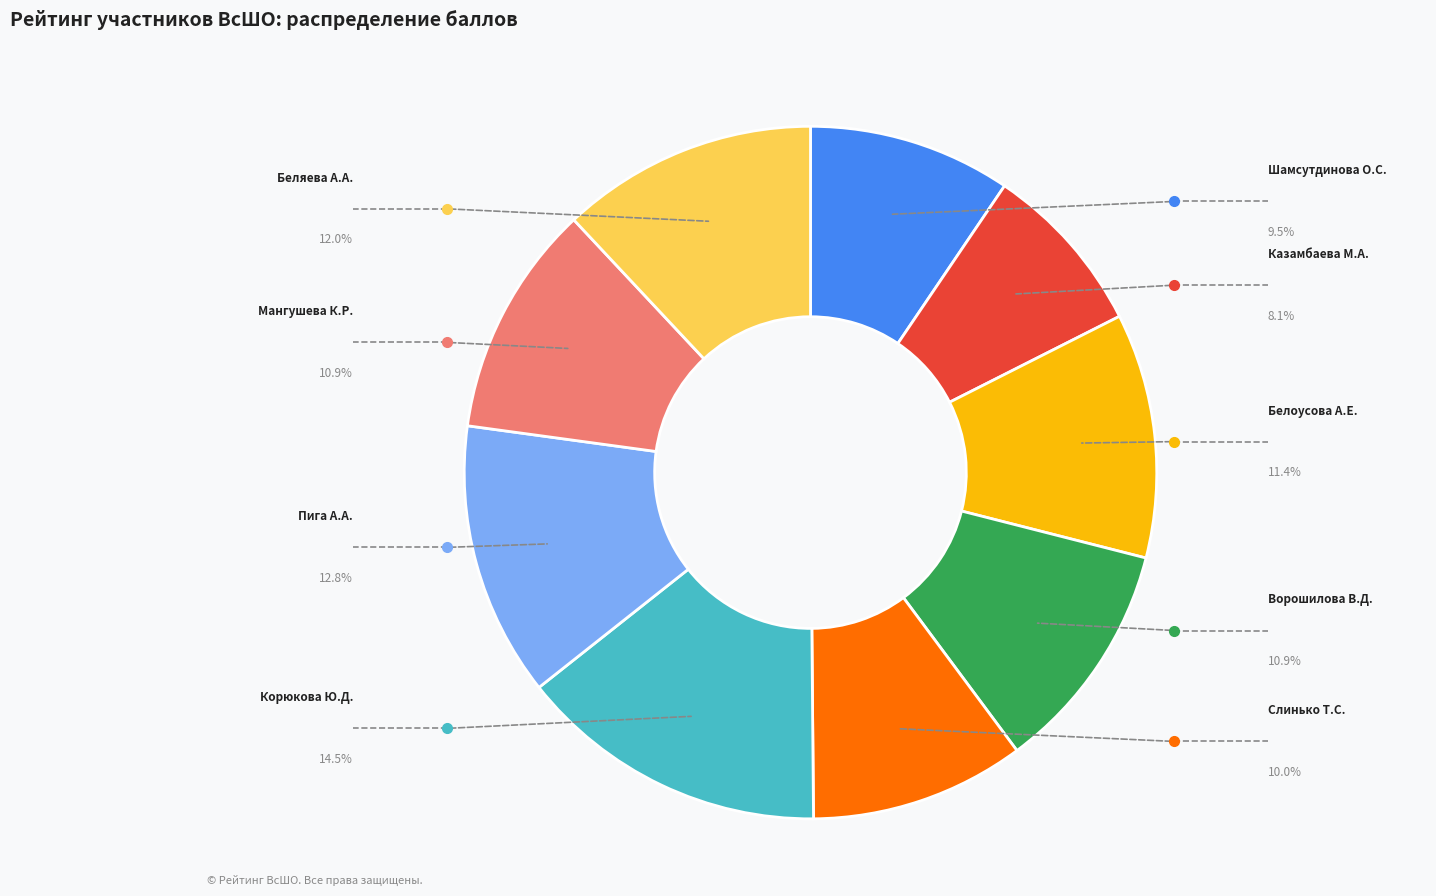

Is there any slice that represents more than half of the pie?

No